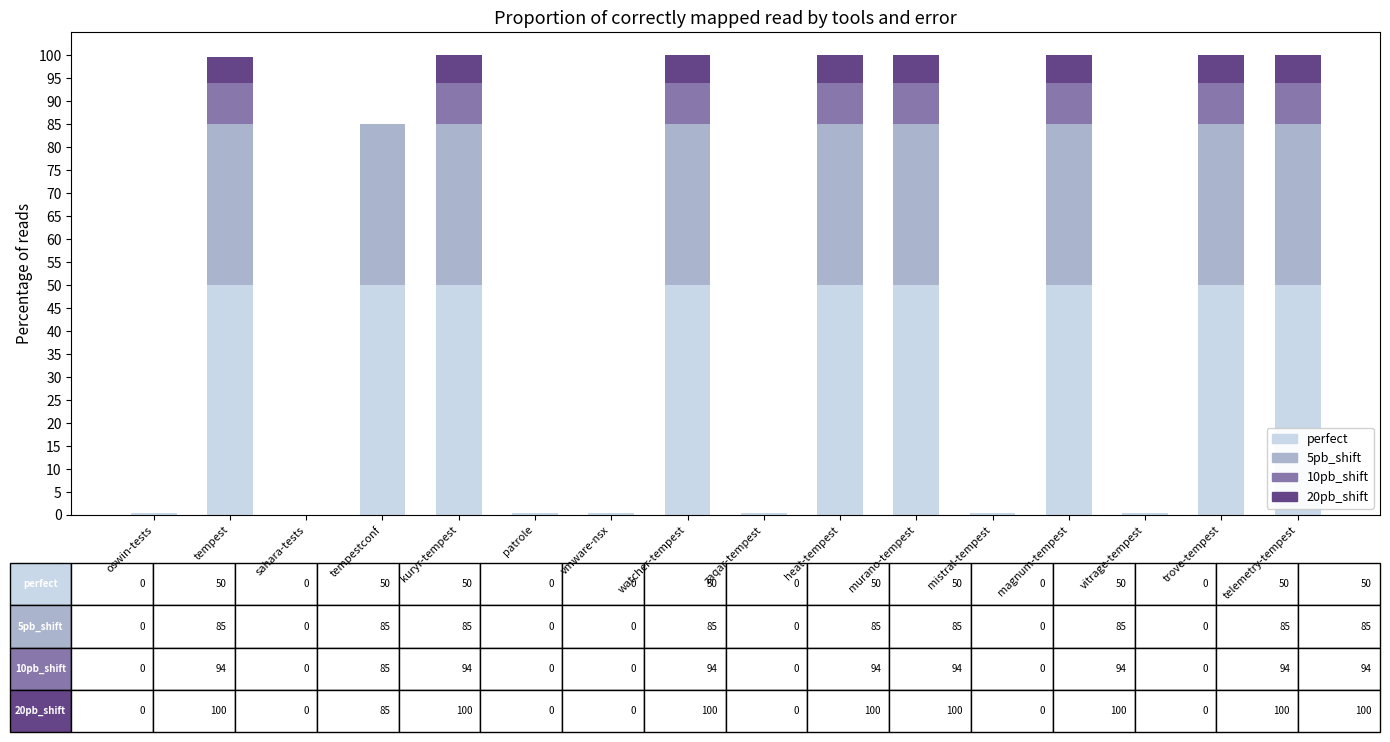

What is the total value across all series at telemetry-tempest?

100.0